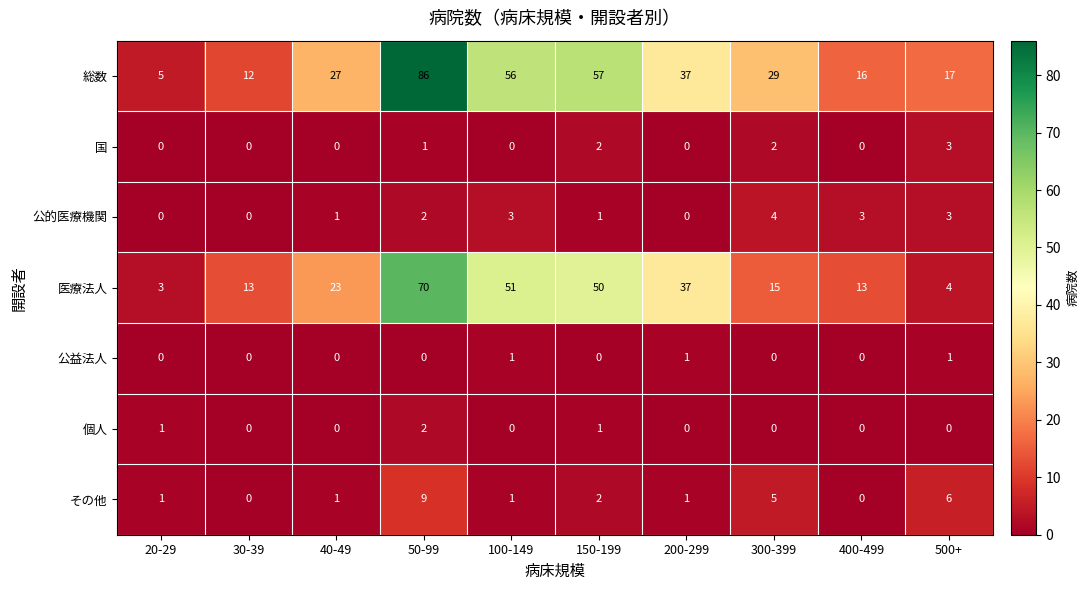

What is the difference between the highest and lowest values at 150-199?

57